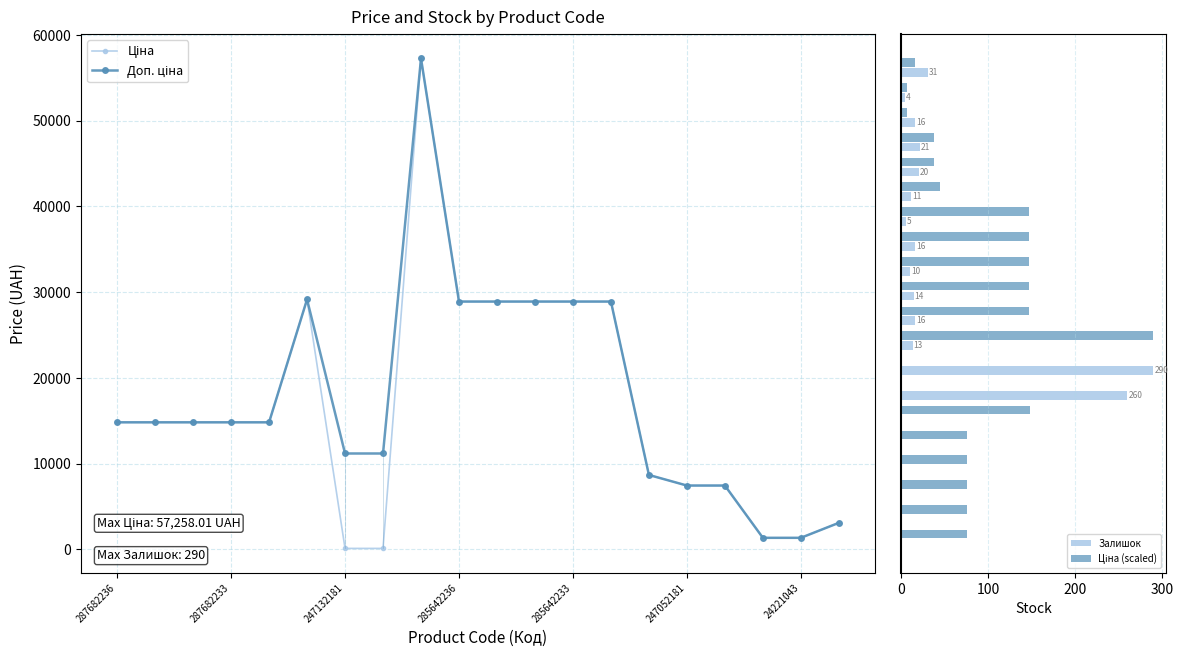

True or false: Ціна has a value of 186.4 at 7.

False